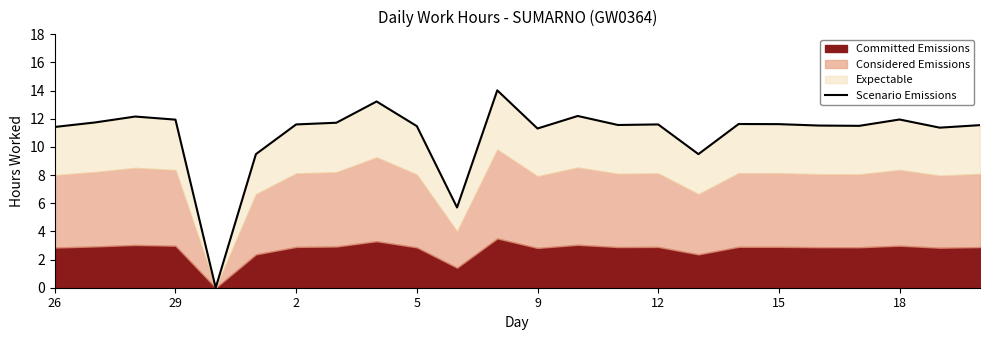

Between 17 and 12, which is larger?

17